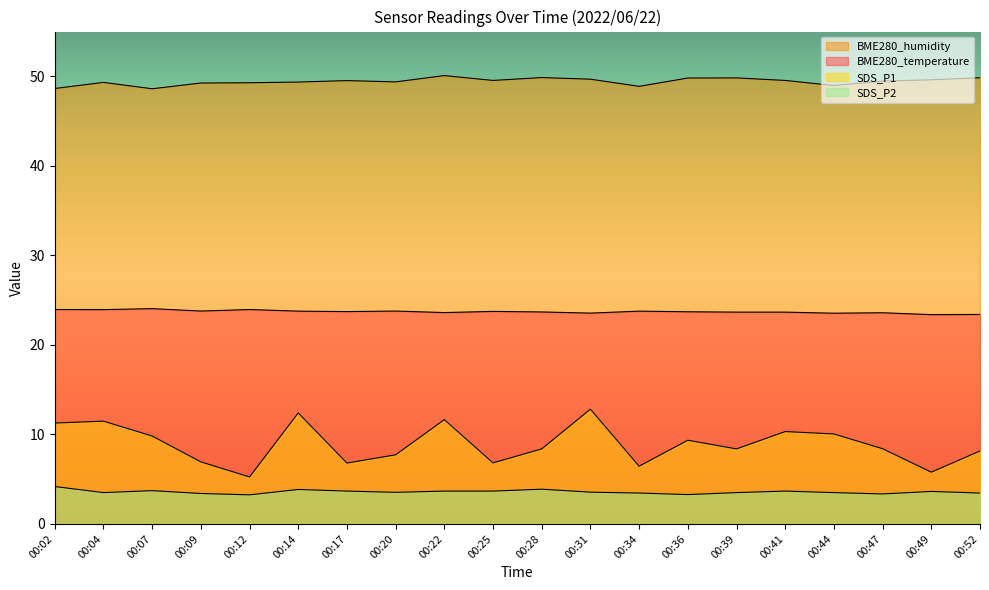

Reading left to right, extract all data points from this chart.

BME280_temperature: 00:02=23.9	00:04=23.9	00:07=24.1	00:09=23.8	00:12=23.9	00:14=23.8	00:17=23.7	00:20=23.8	00:22=23.6	00:25=23.7	00:28=23.7	00:31=23.6	00:34=23.8	00:36=23.7	00:39=23.7	00:41=23.7	00:44=23.5	00:47=23.6	00:49=23.4	00:52=23.4
BME280_humidity: 00:02=48.6	00:04=49.3	00:07=48.6	00:09=49.2	00:12=49.3	00:14=49.4	00:17=49.5	00:20=49.4	00:22=50.1	00:25=49.5	00:28=49.9	00:31=49.7	00:34=48.9	00:36=49.8	00:39=49.8	00:41=49.5	00:44=49.0	00:47=49.5	00:49=49.6	00:52=49.8
SDS_P1: 00:02=11.3	00:04=11.5	00:07=9.8	00:09=6.9	00:12=5.2	00:14=12.4	00:17=6.8	00:20=7.7	00:22=11.7	00:25=6.8	00:28=8.4	00:31=12.8	00:34=6.5	00:36=9.3	00:39=8.4	00:41=10.3	00:44=10.1	00:47=8.4	00:49=5.8	00:52=8.2
SDS_P2: 00:02=4.2	00:04=3.5	00:07=3.7	00:09=3.4	00:12=3.2	00:14=3.9	00:17=3.7	00:20=3.5	00:22=3.7	00:25=3.7	00:28=3.9	00:31=3.5	00:34=3.5	00:36=3.3	00:39=3.5	00:41=3.7	00:44=3.5	00:47=3.4	00:49=3.6	00:52=3.5